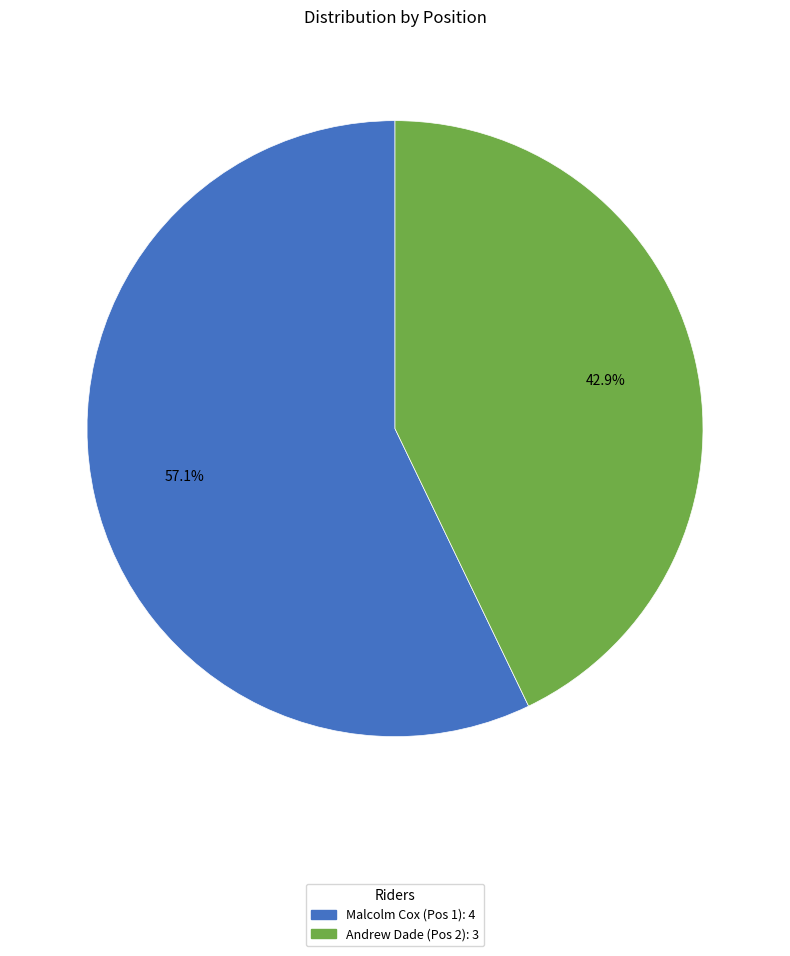

Is there any slice that represents more than half of the pie?

Yes